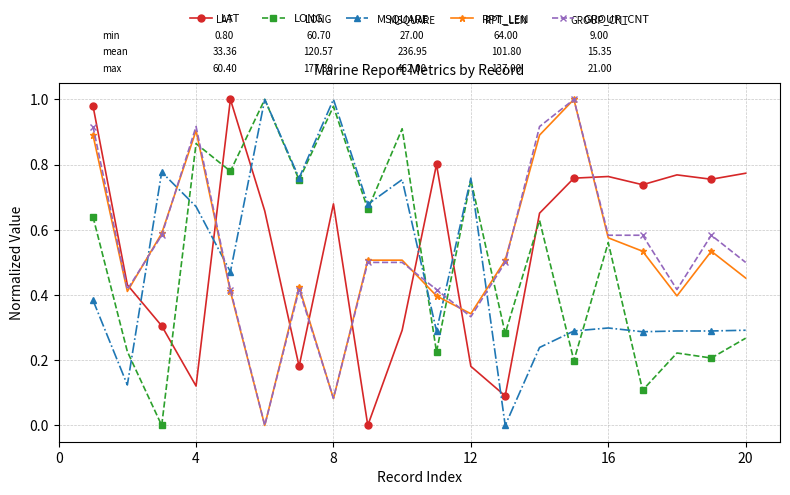

True or false: RPT_LEN has more than 0 points higher than both neighbors.

True